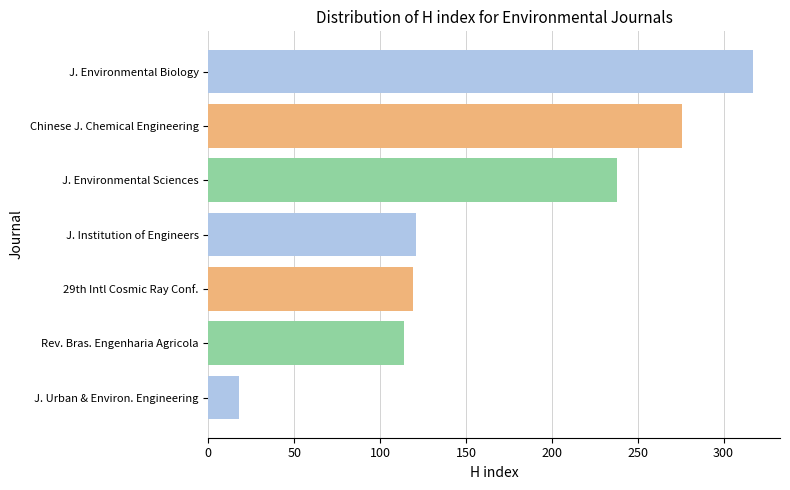

What is the minimum value shown in the chart?

18